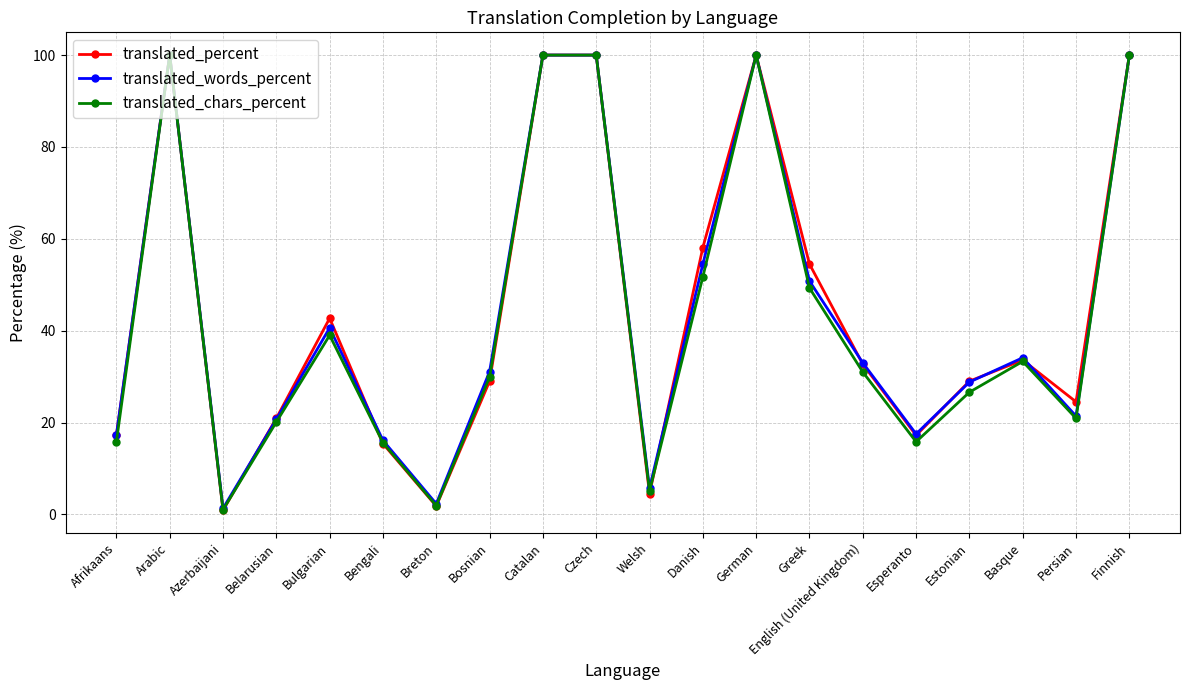

What is the label of the 7th point from the left?

Breton